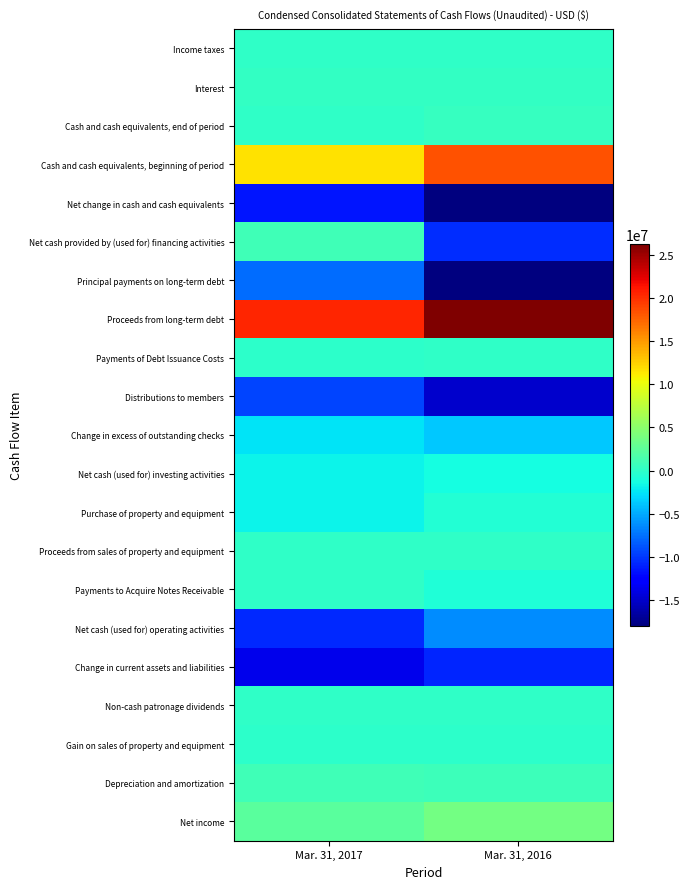

At which category is the sum across all series the highest?

Mar. 31, 2017